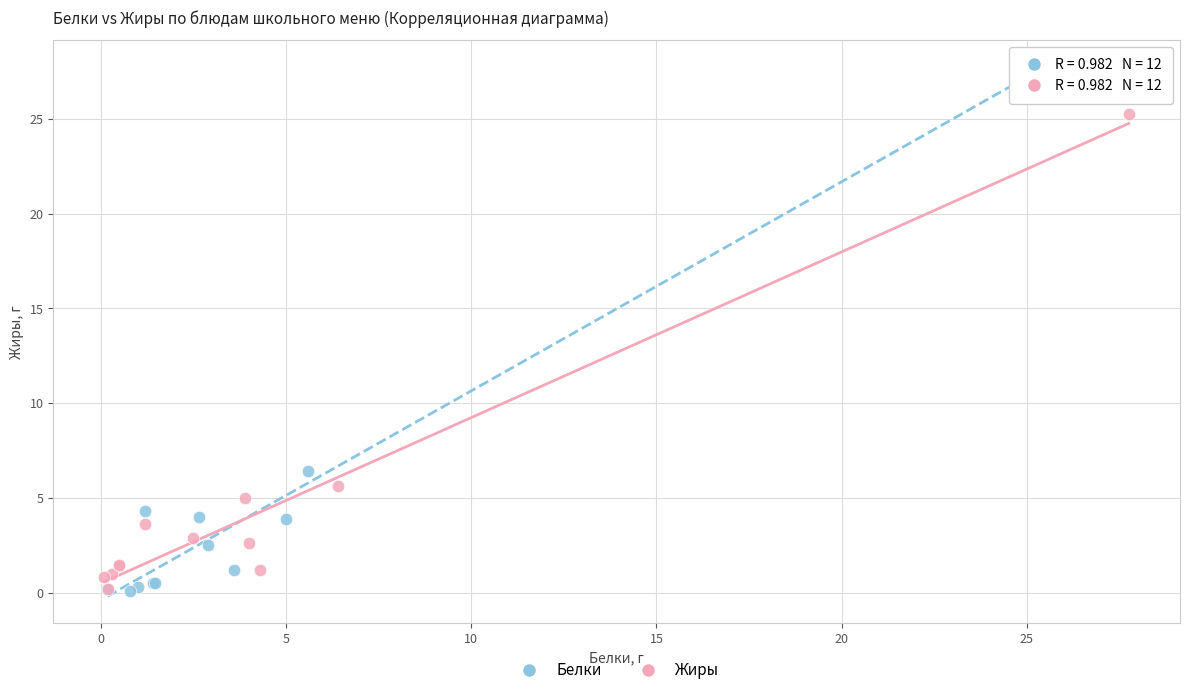

What are all the series names shown in the legend?

Белки, Жиры